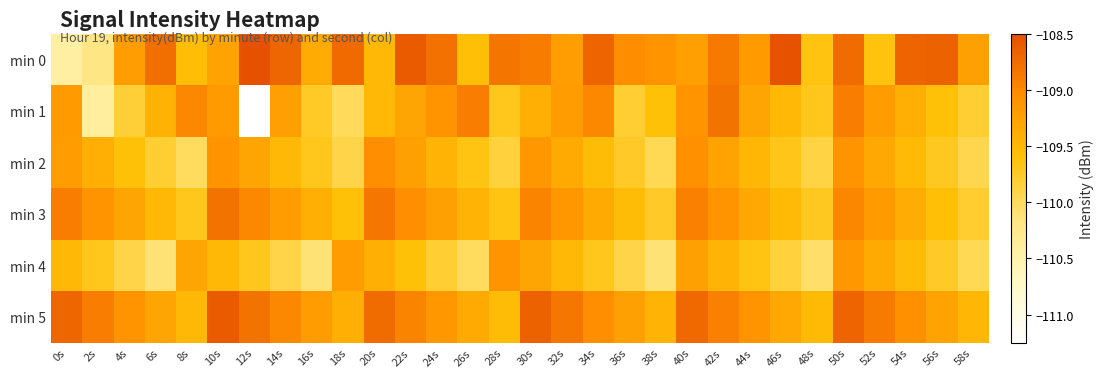

Between 12s and 38s, which is larger?

12s